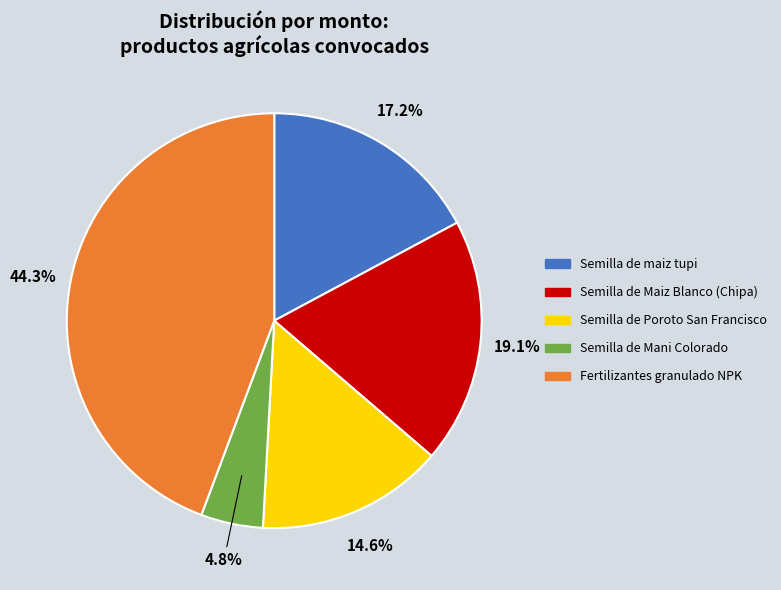

Between Semilla de maiz tupi and Semilla de Mani Colorado, which is larger?

Semilla de maiz tupi